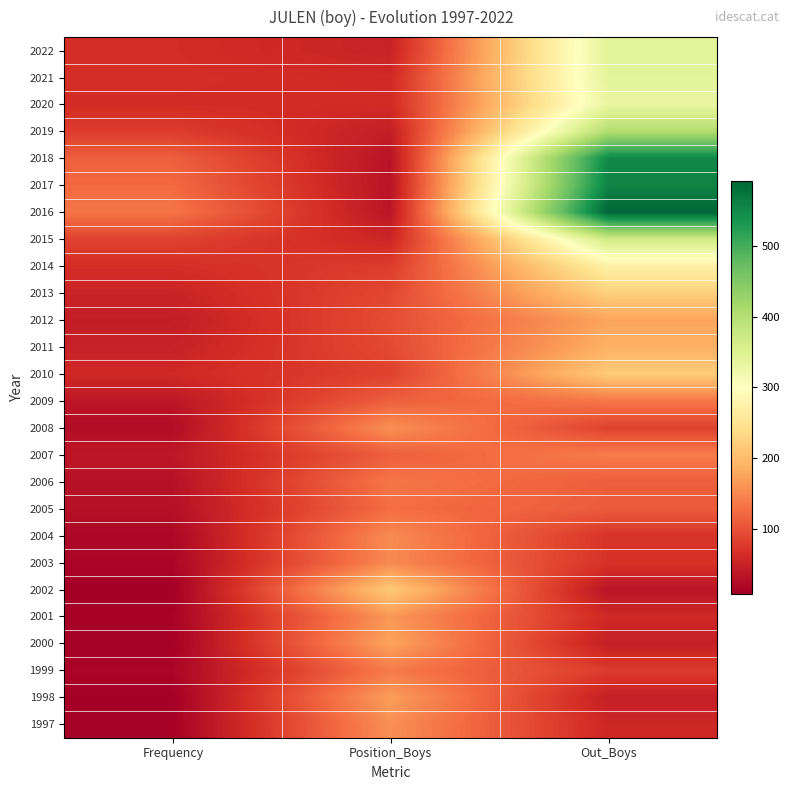

Reading right to left, what are all the values shown in this chart?

2022: Out_Boys=342	Position_Boys=51	Frequency=63
2021: Out_Boys=341	Position_Boys=59	Frequency=64
2020: Out_Boys=333	Position_Boys=61	Frequency=62
2019: Out_Boys=403	Position_Boys=46	Frequency=79
2018: Out_Boys=551	Position_Boys=32	Frequency=113
2017: Out_Boys=557	Position_Boys=33	Frequency=122
2016: Out_Boys=592	Position_Boys=35	Frequency=133
2015: Out_Boys=369	Position_Boys=55	Frequency=85
2014: Out_Boys=273	Position_Boys=79	Frequency=64
2013: Out_Boys=224	Position_Boys=90	Frequency=52
2012: Out_Boys=176	Position_Boys=95	Frequency=44
2011: Out_Boys=188	Position_Boys=92	Frequency=49
2010: Out_Boys=218	Position_Boys=84	Frequency=59
2009: Out_Boys=135	Position_Boys=113	Frequency=37
2008: Out_Boys=84	Position_Boys=157	Frequency=24
2007: Out_Boys=140	Position_Boys=112	Frequency=38
2006: Out_Boys=111	Position_Boys=134	Frequency=30
2005: Out_Boys=109	Position_Boys=125	Frequency=29
2004: Out_Boys=70	Position_Boys=153	Frequency=18
2003: Out_Boys=69	Position_Boys=152	Frequency=17
2002: Out_Boys=34	Position_Boys=215	Frequency=8
2001: Out_Boys=58	Position_Boys=164	Frequency=13
2000: Out_Boys=46	Position_Boys=175	Frequency=10
1999: Out_Boys=78	Position_Boys=138	Frequency=16
1998: Out_Boys=46	Position_Boys=170	Frequency=9
1997: Out_Boys=56	Position_Boys=157	Frequency=11